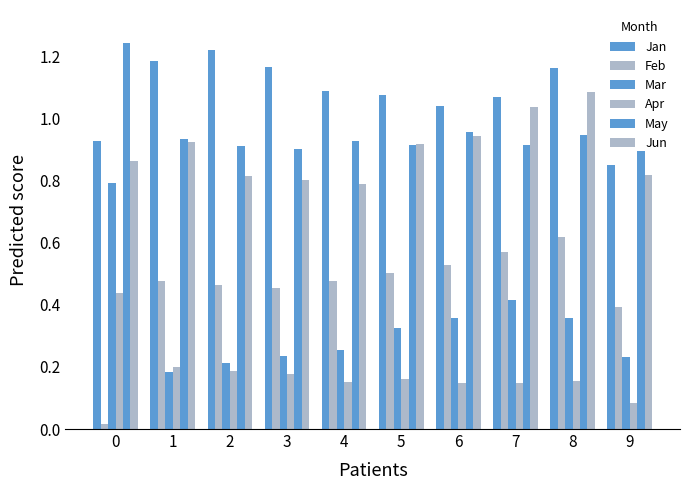

Is it true that Mar equals 0.2 at 9?

True